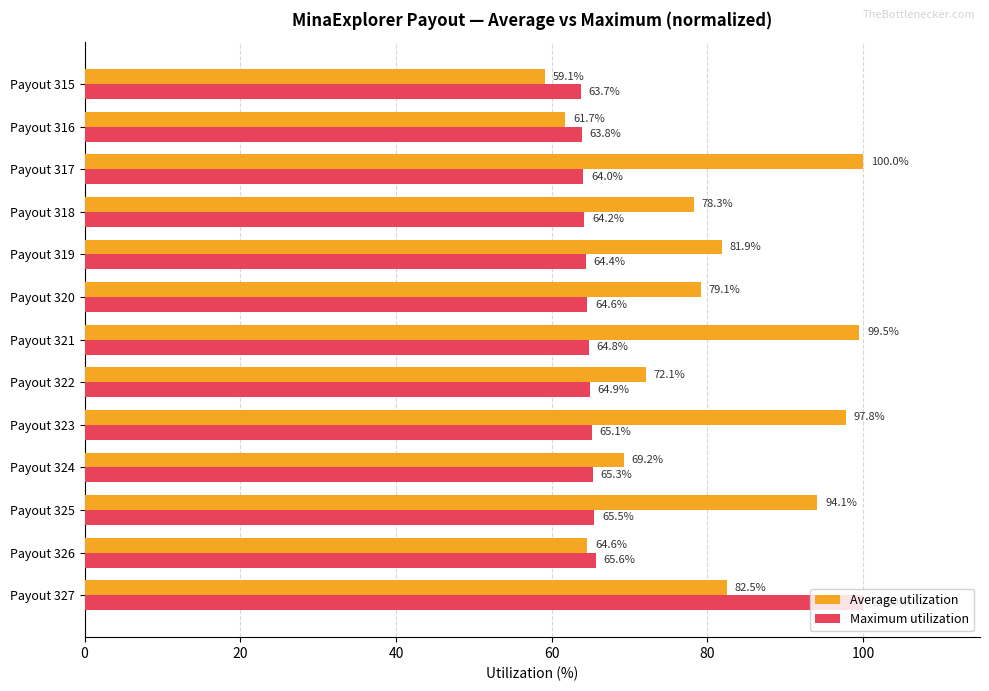

Which series has the largest total across all categories?

Average utilization